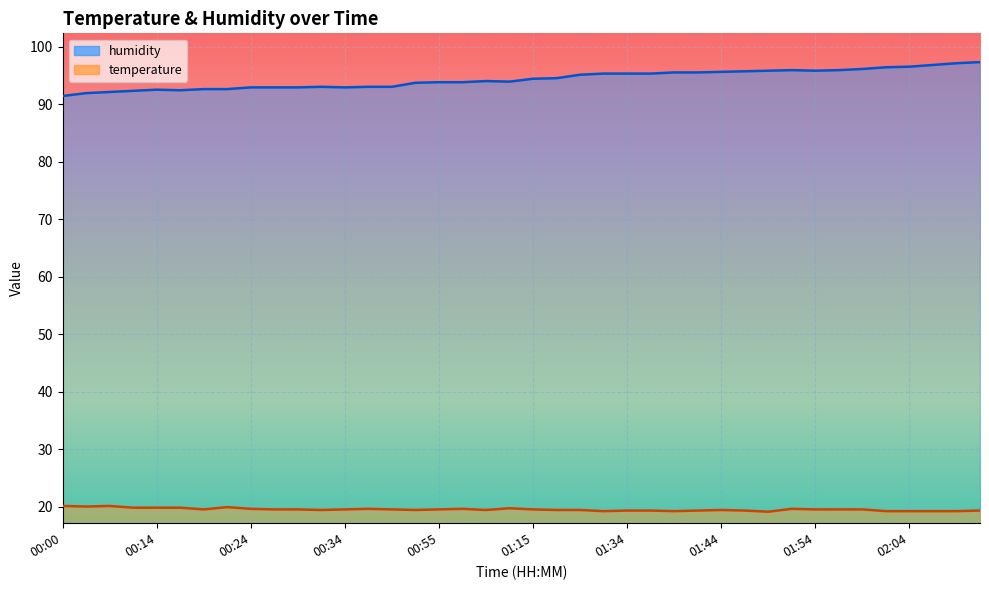

Rank the series by their maximum value, from highest to lowest.

humidity, temperature